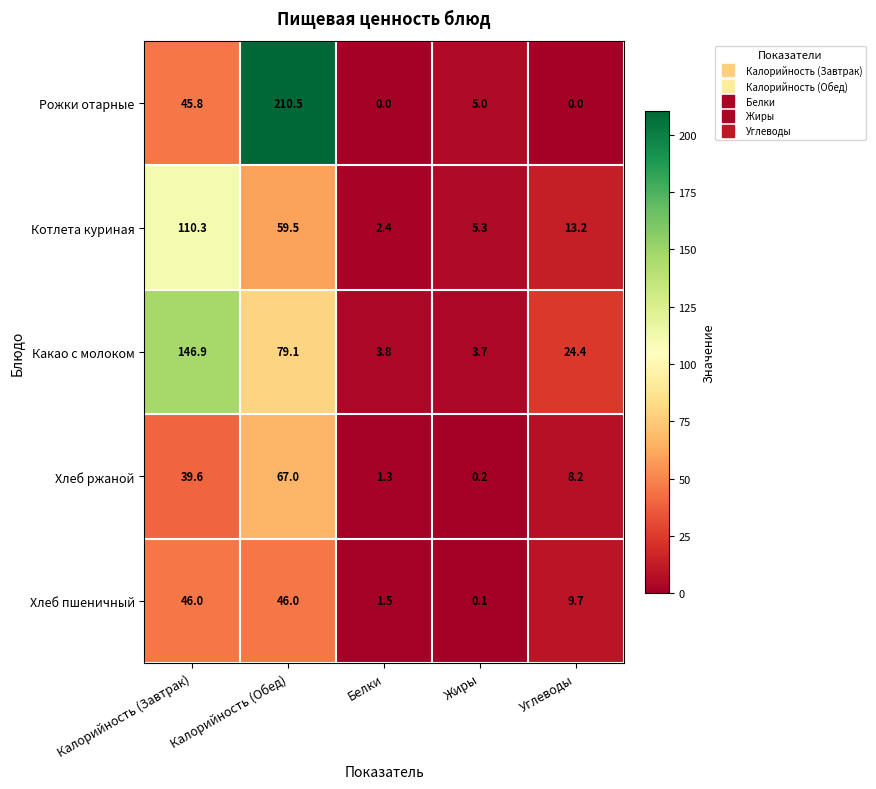

Which series changed the most between Калорийность (Завтрак) and Углеводы?

Какао с молоком